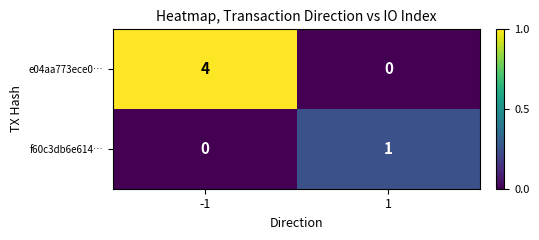

Rank the series by their maximum value, from lowest to highest.

f60c3db6e614…, e04aa773ece0…